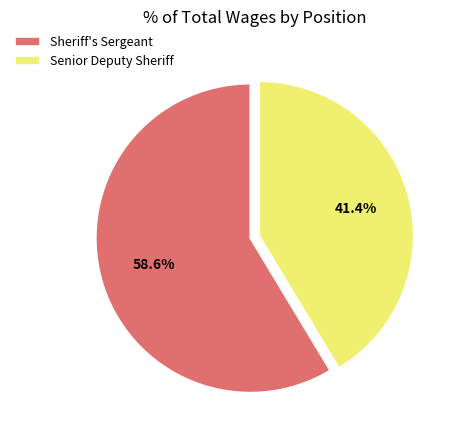

Which slice is the largest?

Sheriff's Sergeant